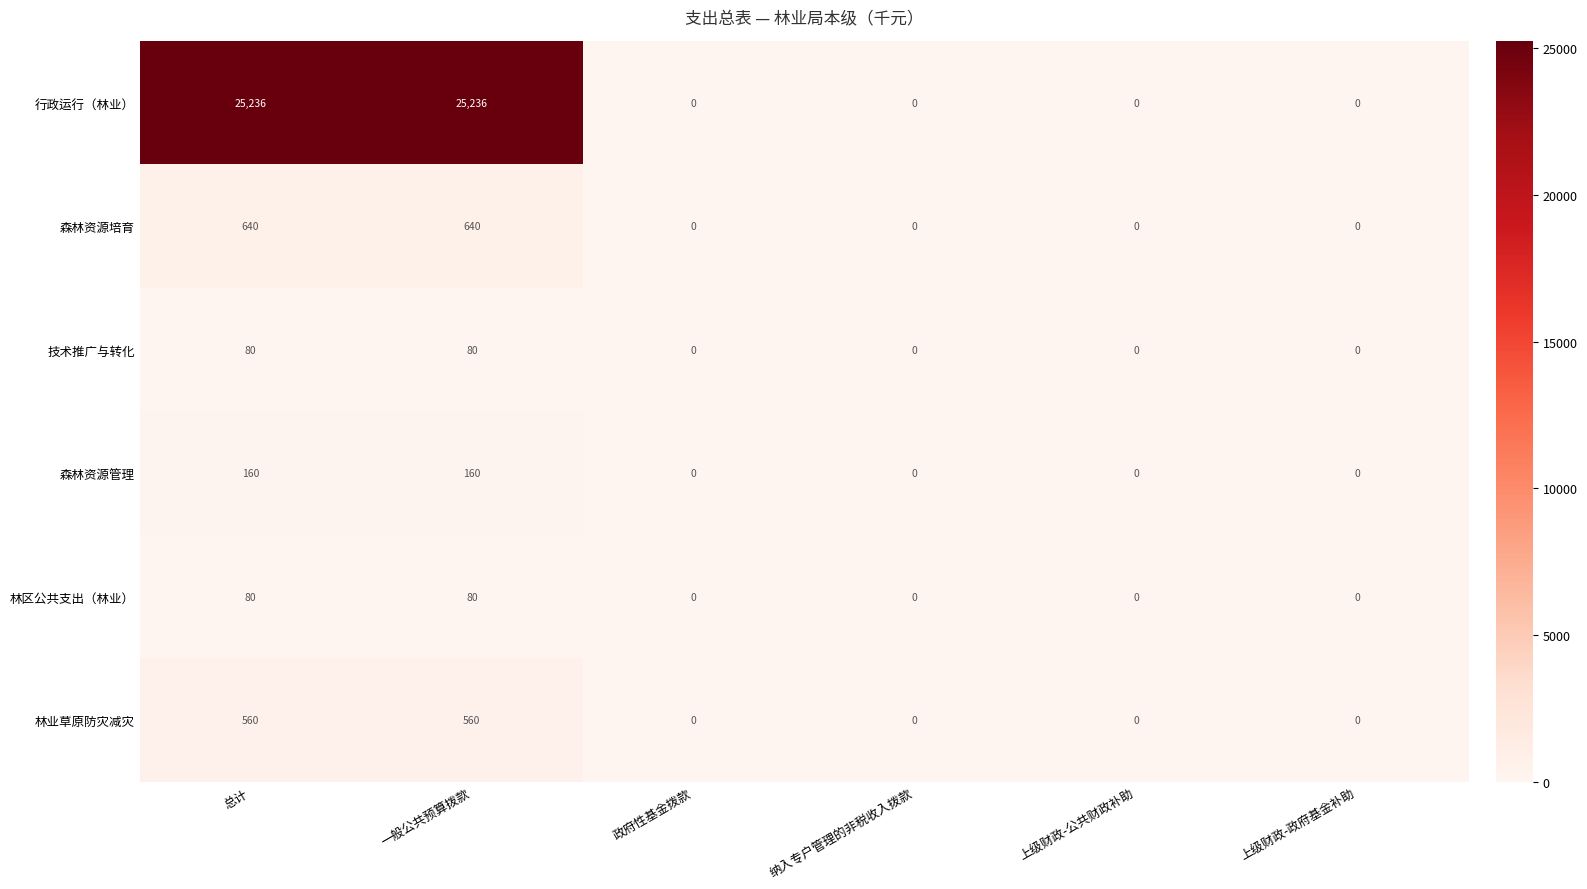

How many data points does each series have?

6